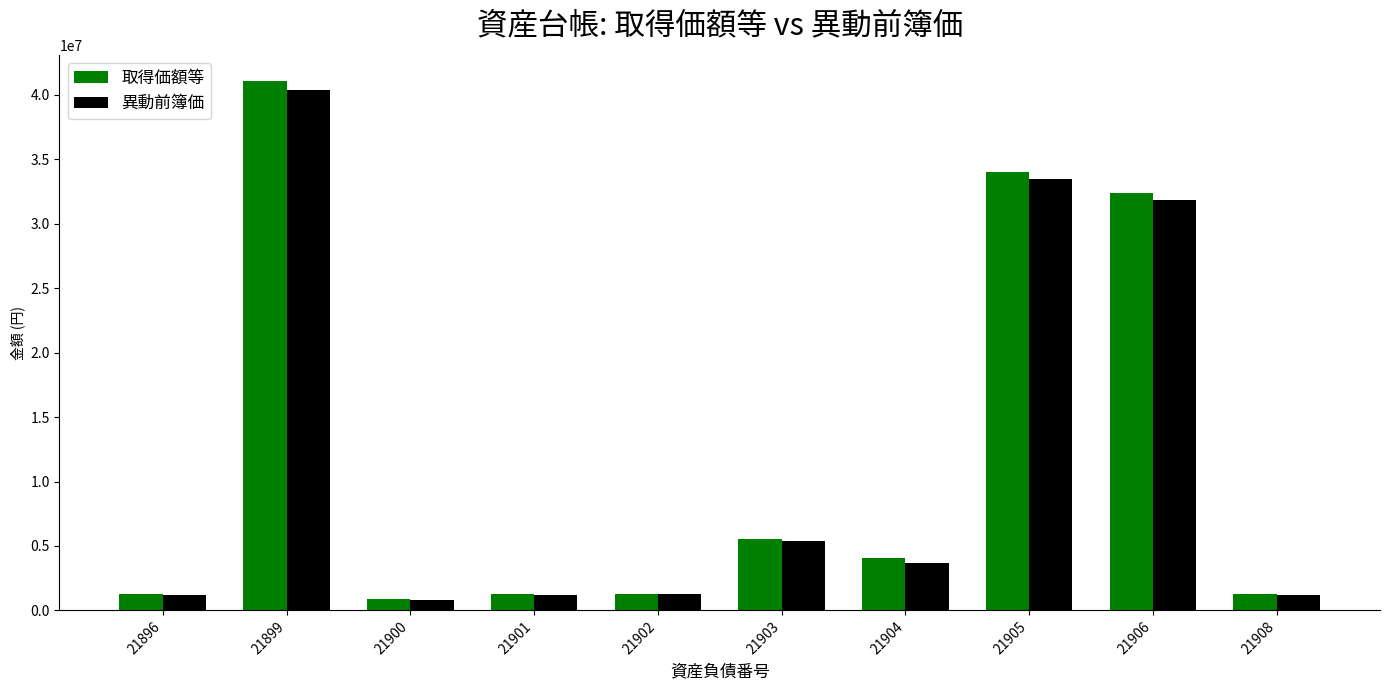

How many bars are there in total?

20